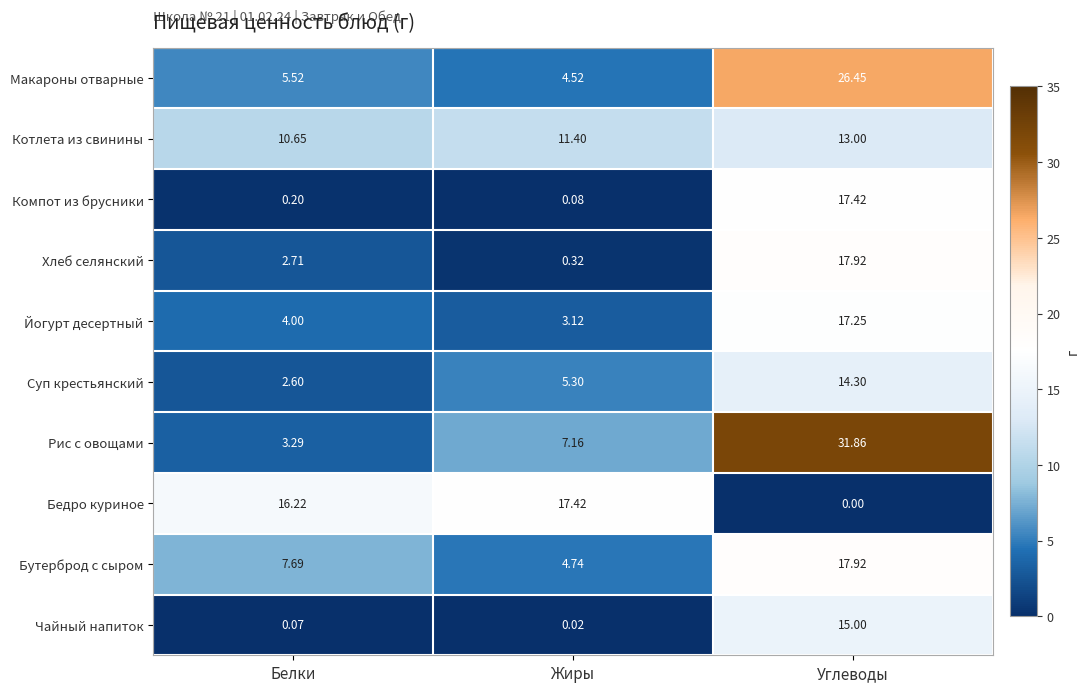

At which label does Бедро куриное reach its peak?

Жиры